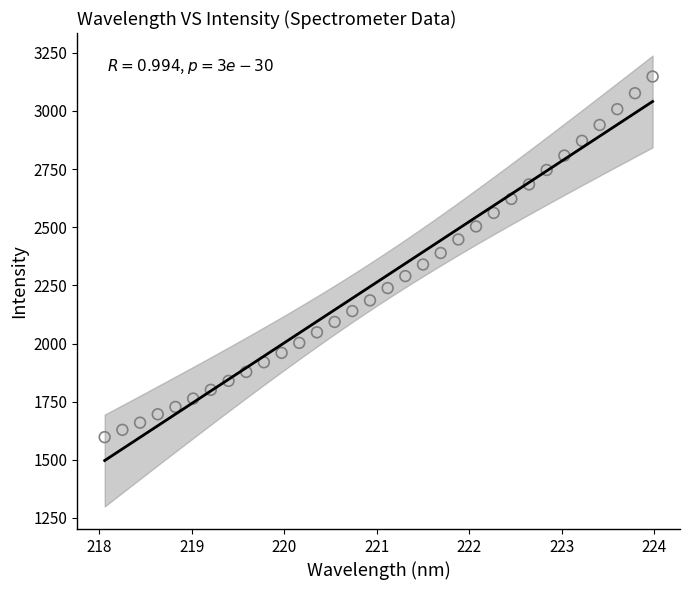

What is the range of Y values (max minus min)?

1550.3